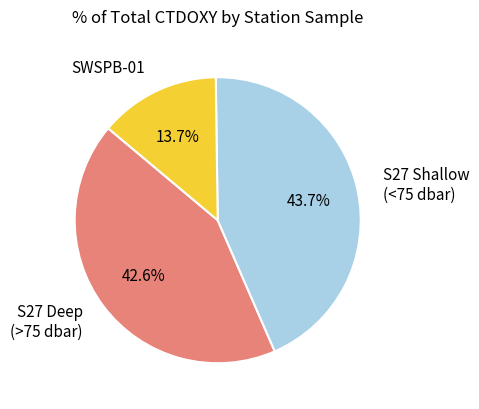

How much of the chart is everything except S27 Shallow (<75 dbar)?

56.3%